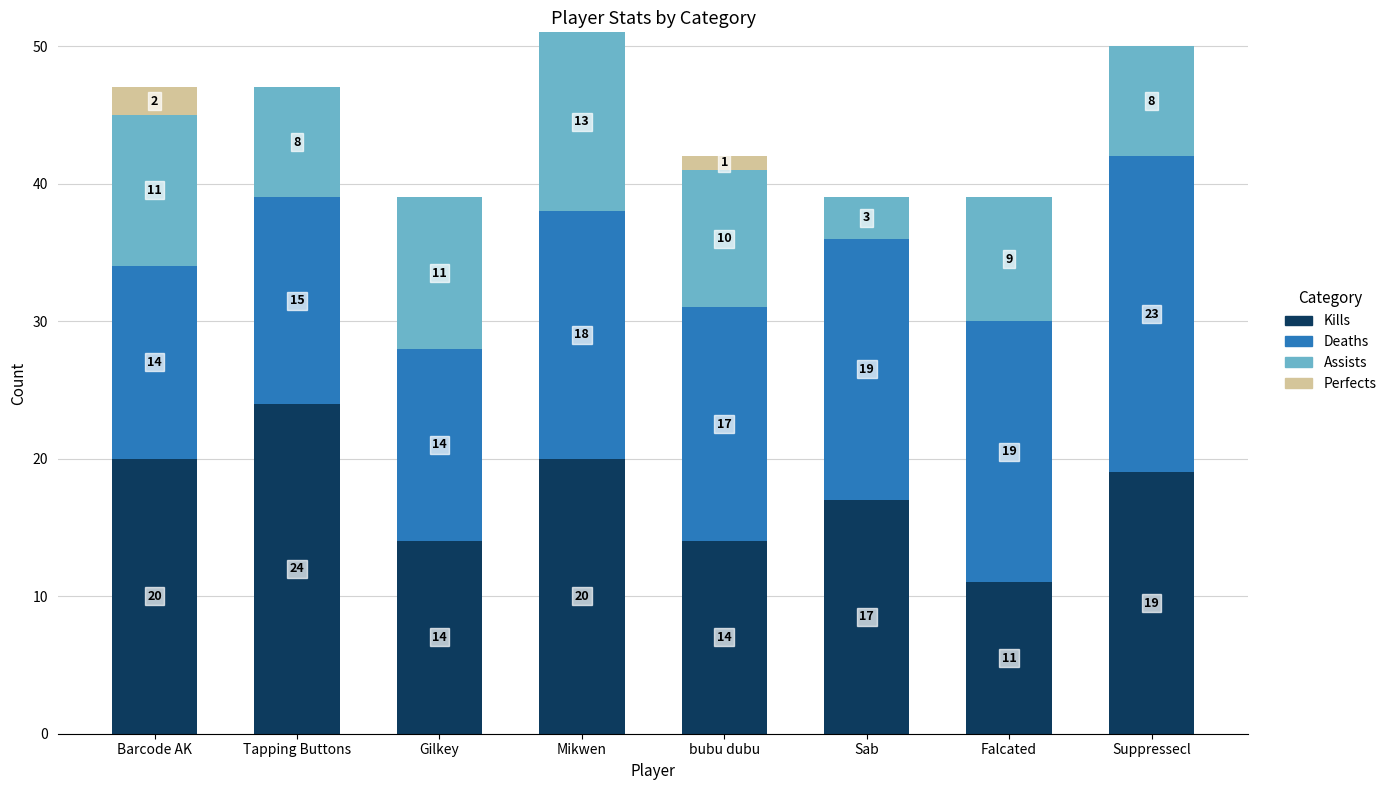

Reading right to left, transcribe the values for Kills.

Suppressecl=19	Falcated=11	Sab=17	bubu dubu=14	Mikwen=20	Gilkey=14	Tapping Buttons=24	Barcode AK=20